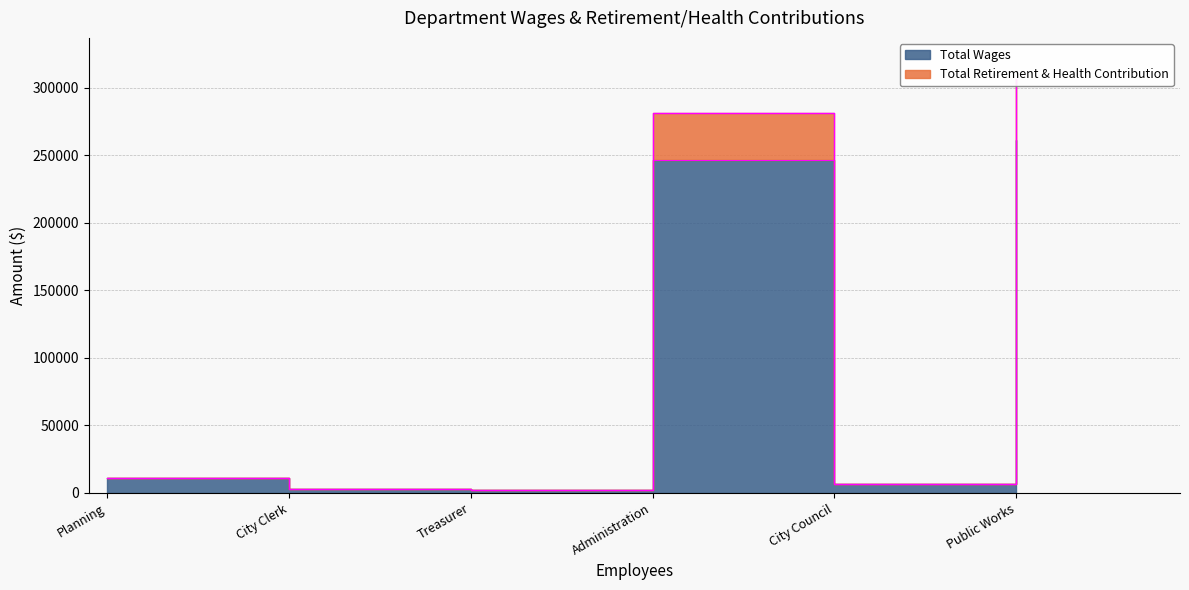

How many categories are shown in the chart?

6